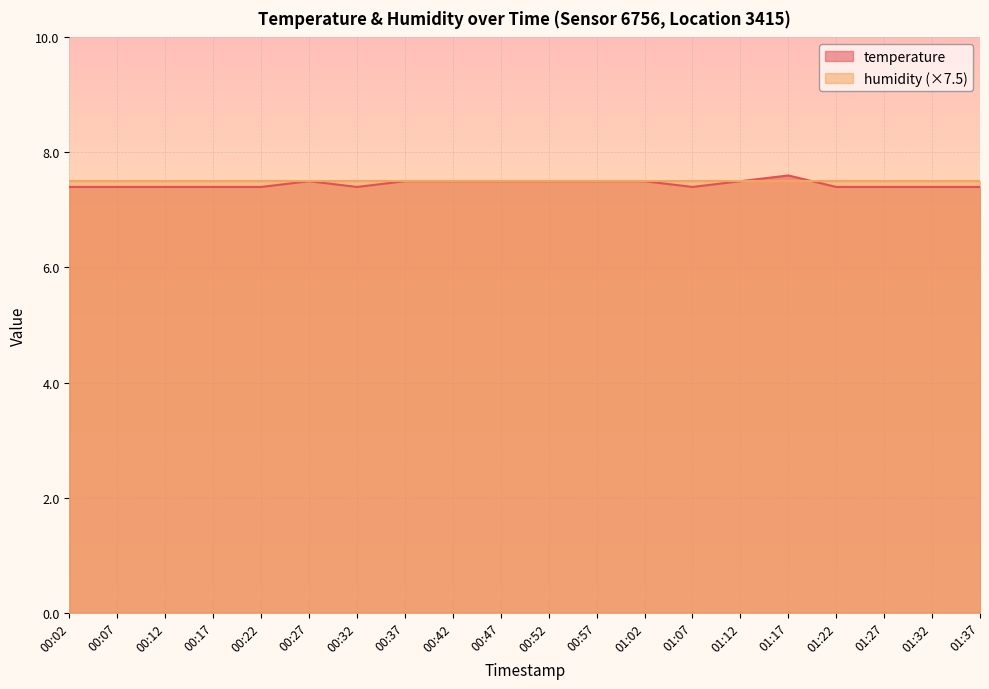

What is the approximate value at 00:07?

7.4